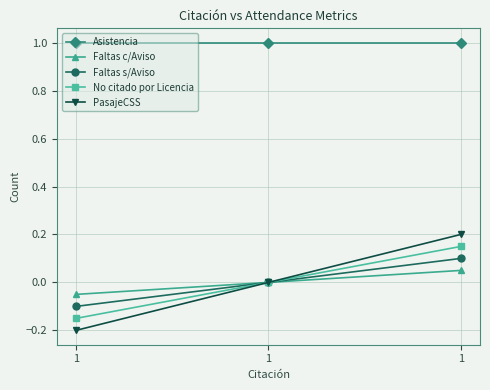

At 1, list the series in order from smallest to largest.

PasajeCSS, No citado por Licencia, Faltas s/Aviso, Faltas c/Aviso, Asistencia